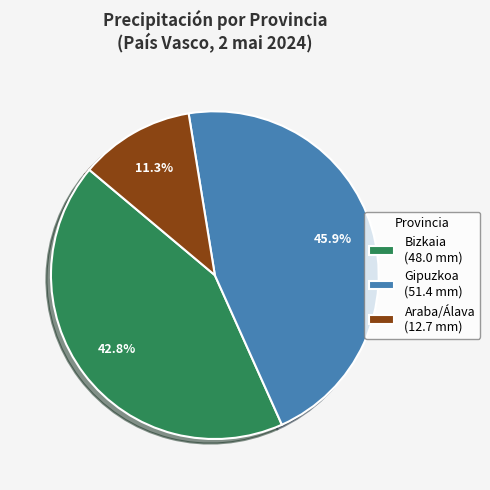

How many segments does this pie chart have?

3